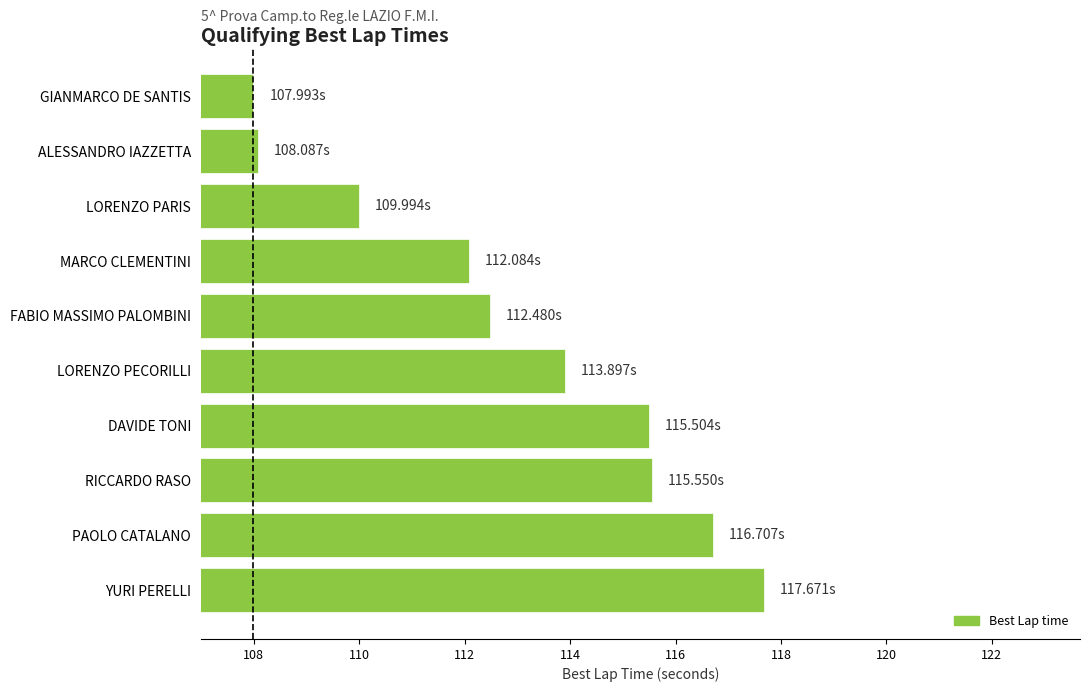

Between ALESSANDRO IAZZETTA and YURI PERELLI, which is larger?

YURI PERELLI